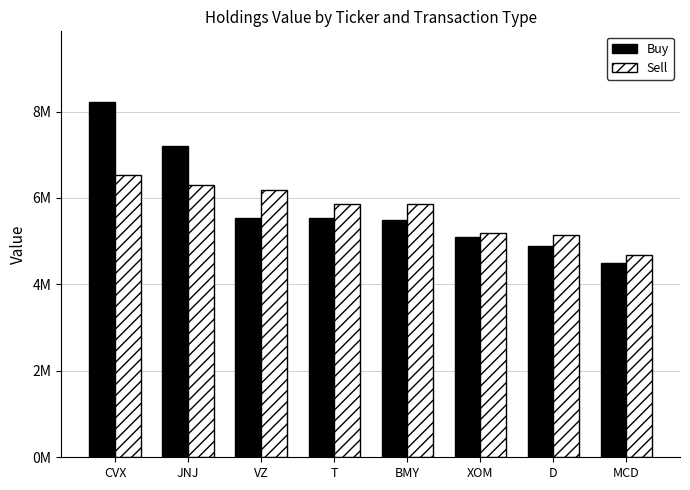

Between XOM and MCD, which is larger?

XOM